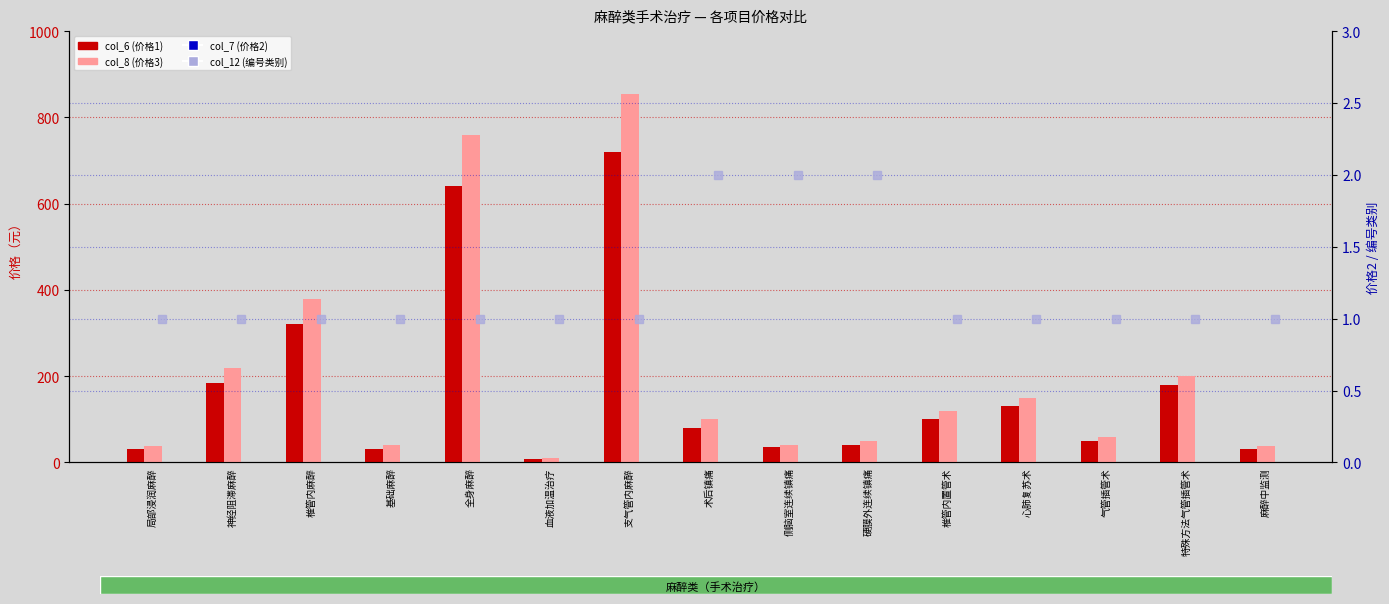

What are all the series names shown in the legend?

col_6 (价格1), col_8 (价格3), col_7 (价格2), col_12 (编号类别)